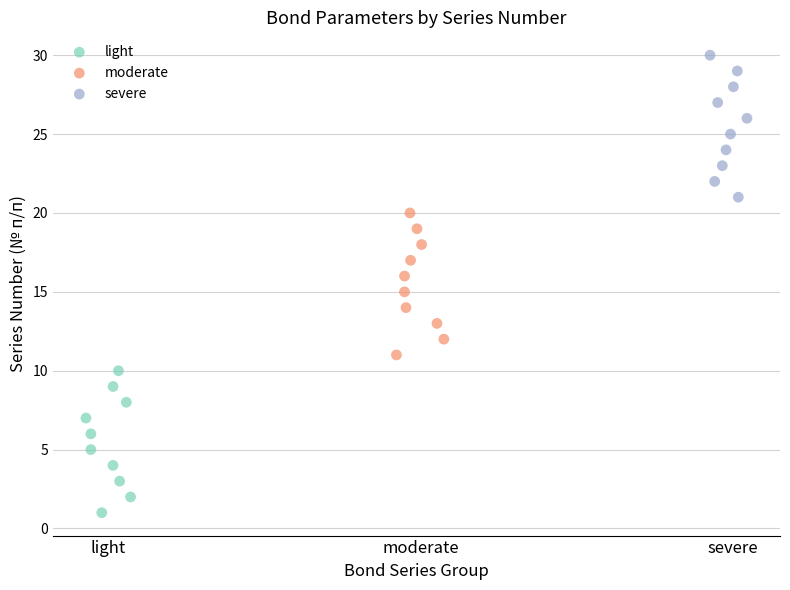

Which series reaches the minimum Y coordinate?

light